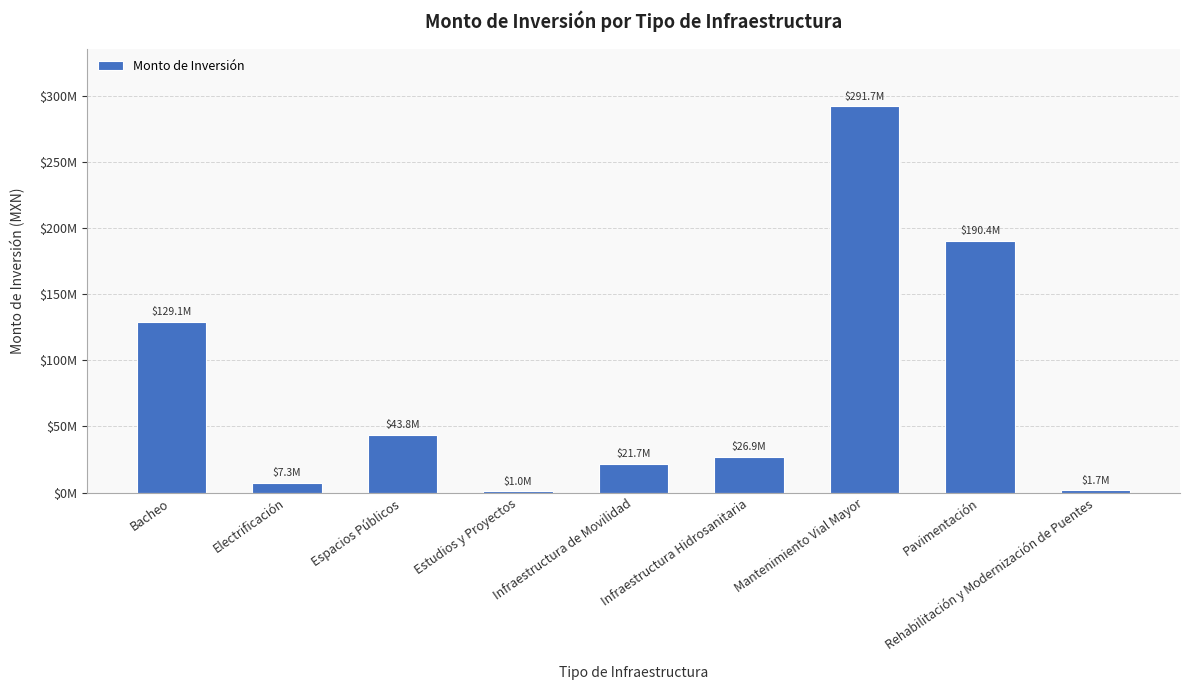

At which label is the value closest to 146396188?

Bacheo